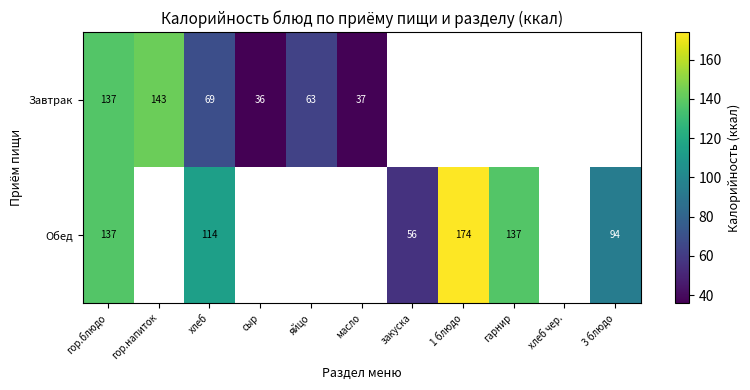

What is the difference between the highest and lowest values at хлеб?

45